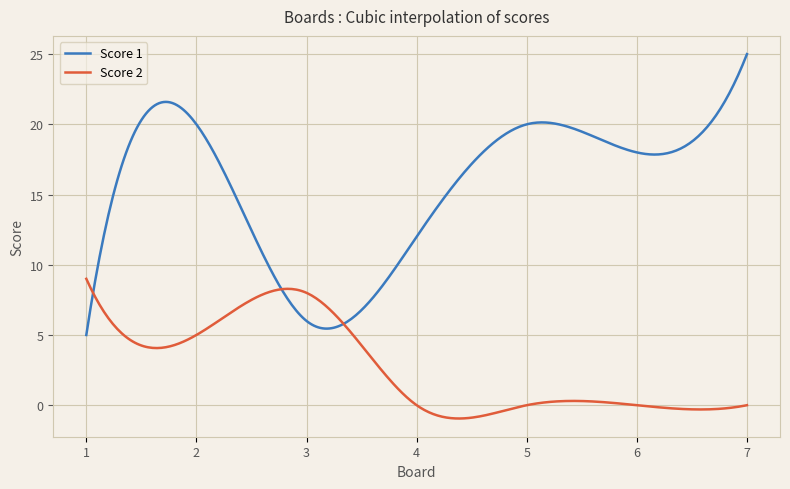

List the series in order of their overall mean, highest first.

Score 1, Score 2